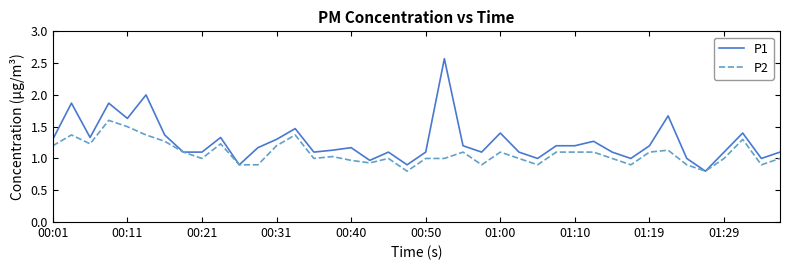

List the series in order of their peak value, lowest first.

P2, P1